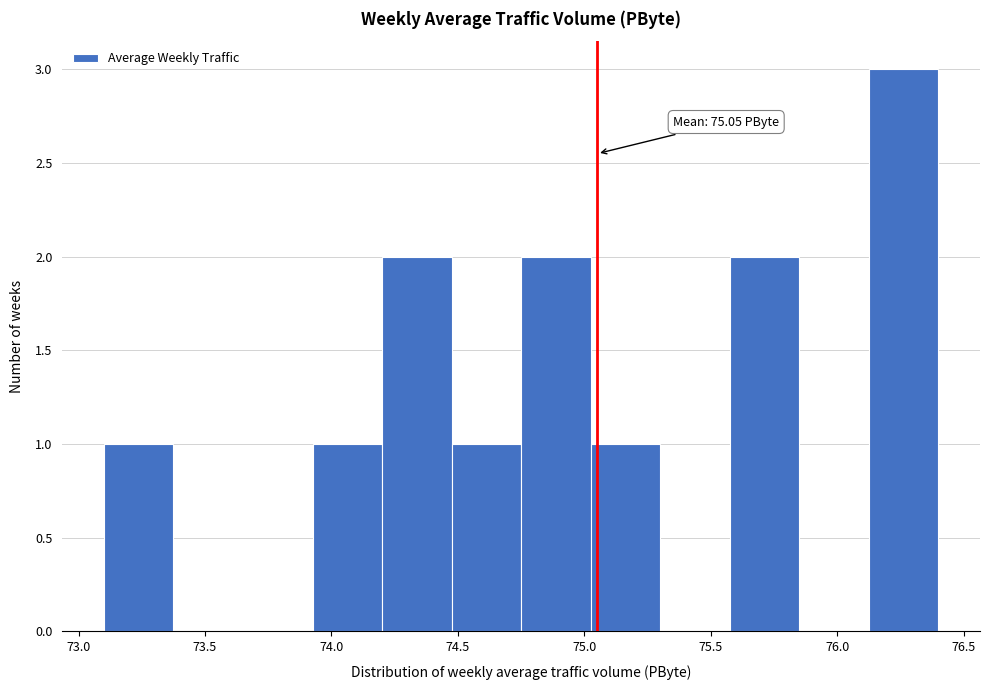

Which range on the x-axis has the tallest bar?

76.125 to 76.400